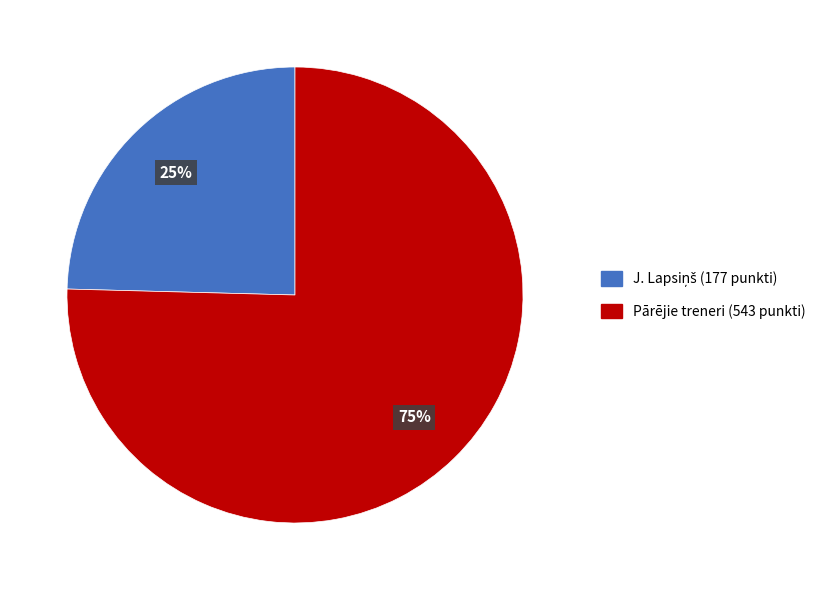

Is there any slice that represents more than half of the pie?

Yes